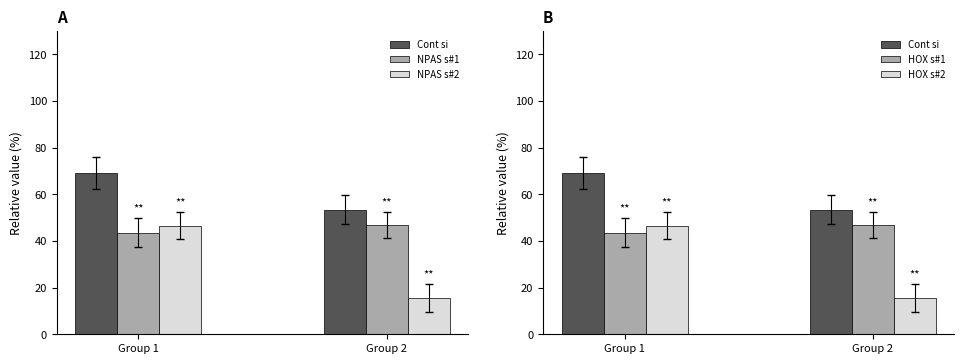

Where does the NPAS s#1 series first go above 46?

Group 2